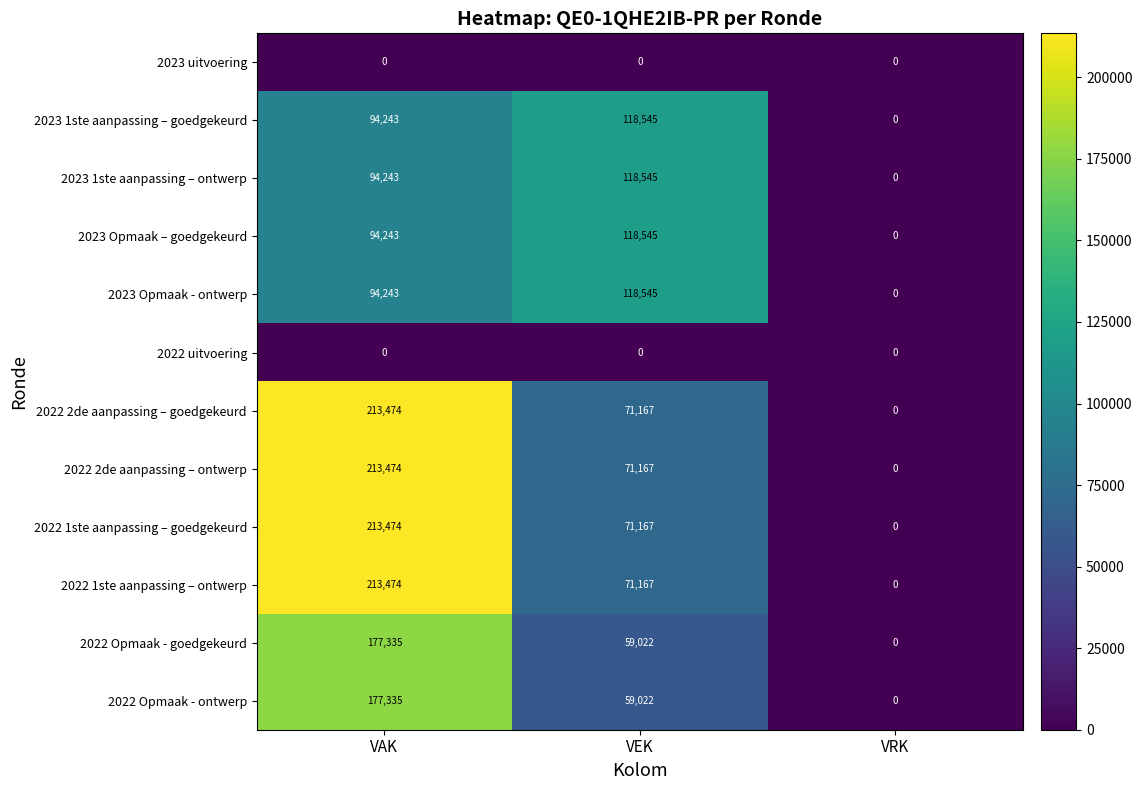

The value of 2022 1ste aanpassing – goedgekeurd at VEK is 92583. True or false?

False